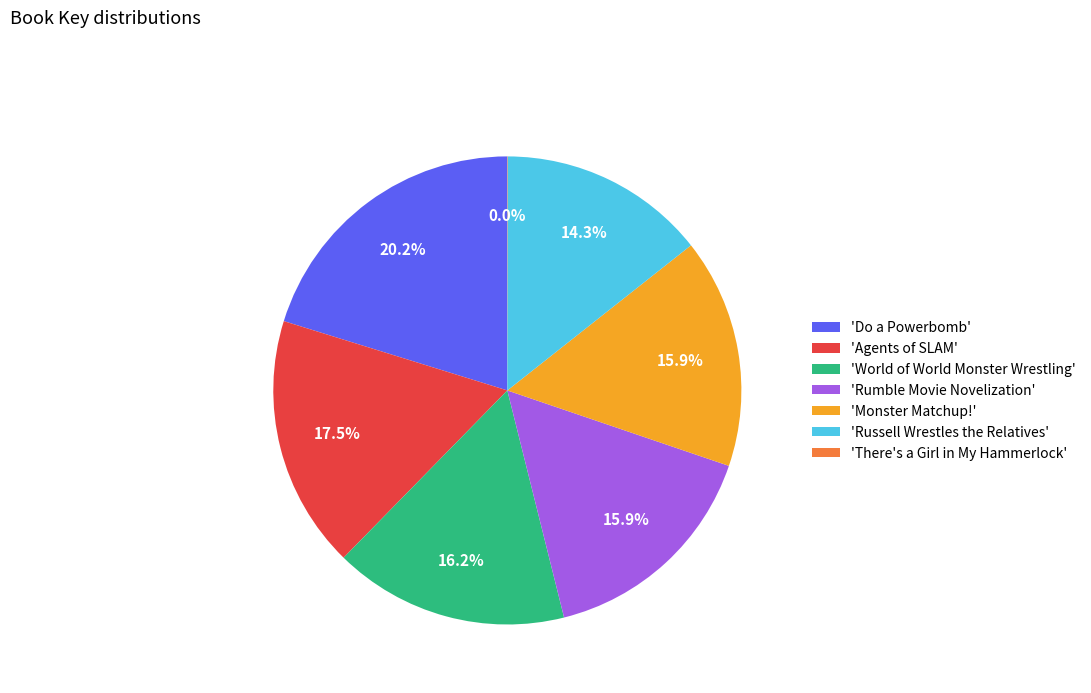

Does 'Agents of SLAM' account for over 50% of the chart?

No